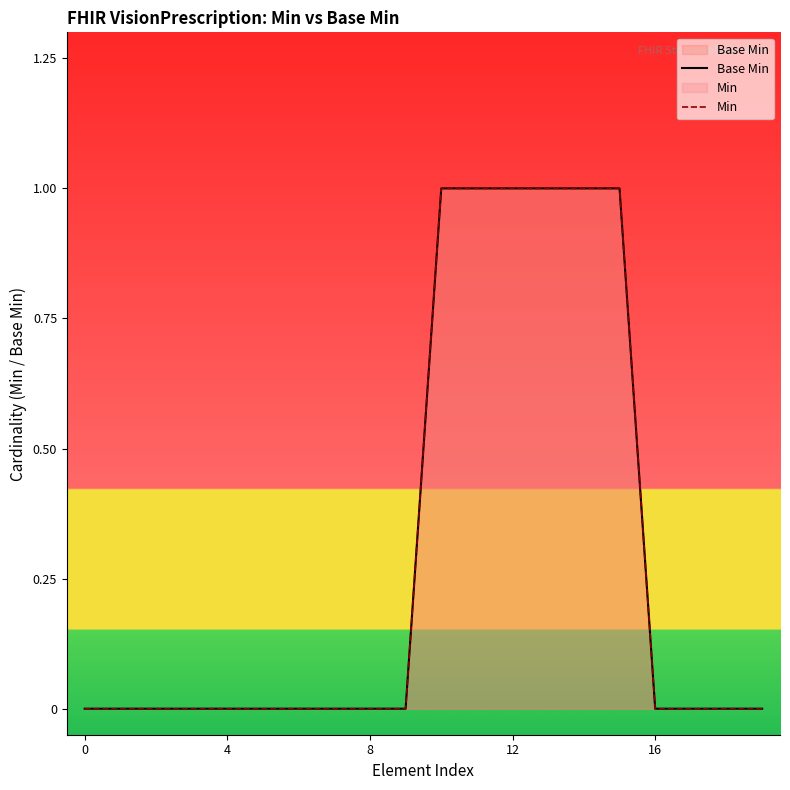

How many lines are shown in the chart?

2